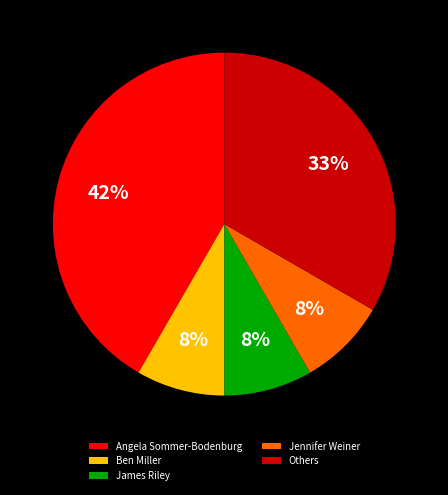

To the nearest percent, what is the average slice percentage?

20%